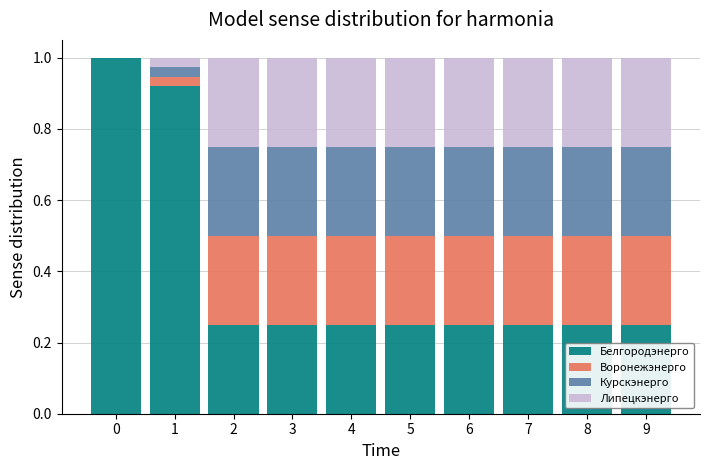

What is the total value across all series at 2?

1.0